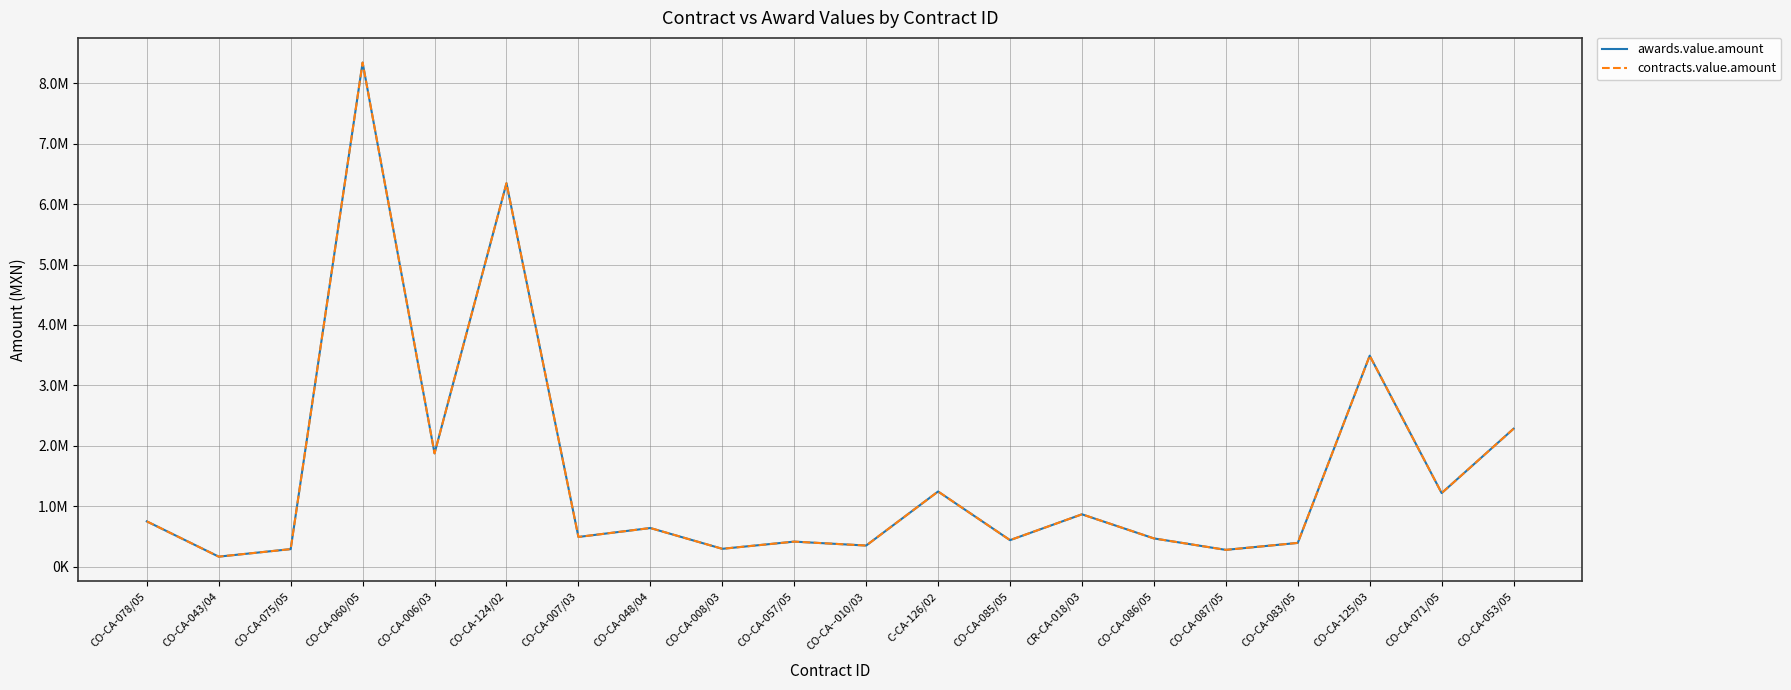

Is this an area chart (filled region under the line)?

No